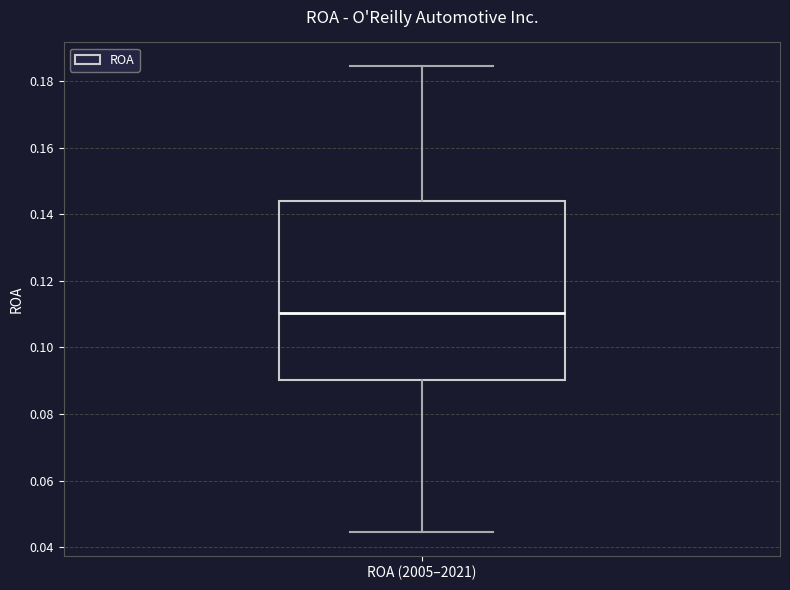

Transcribe this box plot: give where the median line is, the range the box spans, and where the two whiskers end, as read against the y-axis. The values are not printed on the chart, so give them approximately, as read against the axis.

median 0.110, box 0.090 to 0.144, whiskers 0.044 to 0.184